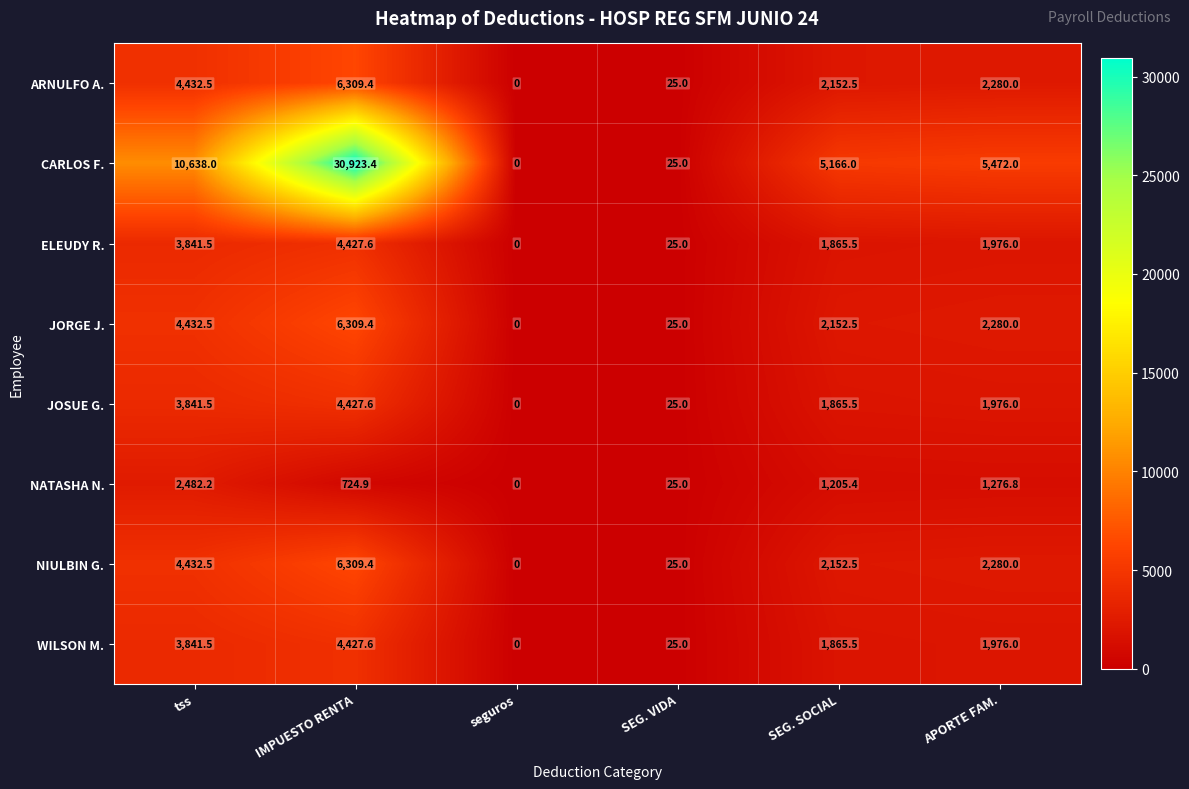

What is the sum of all ARNULFO A. values?

15199.4